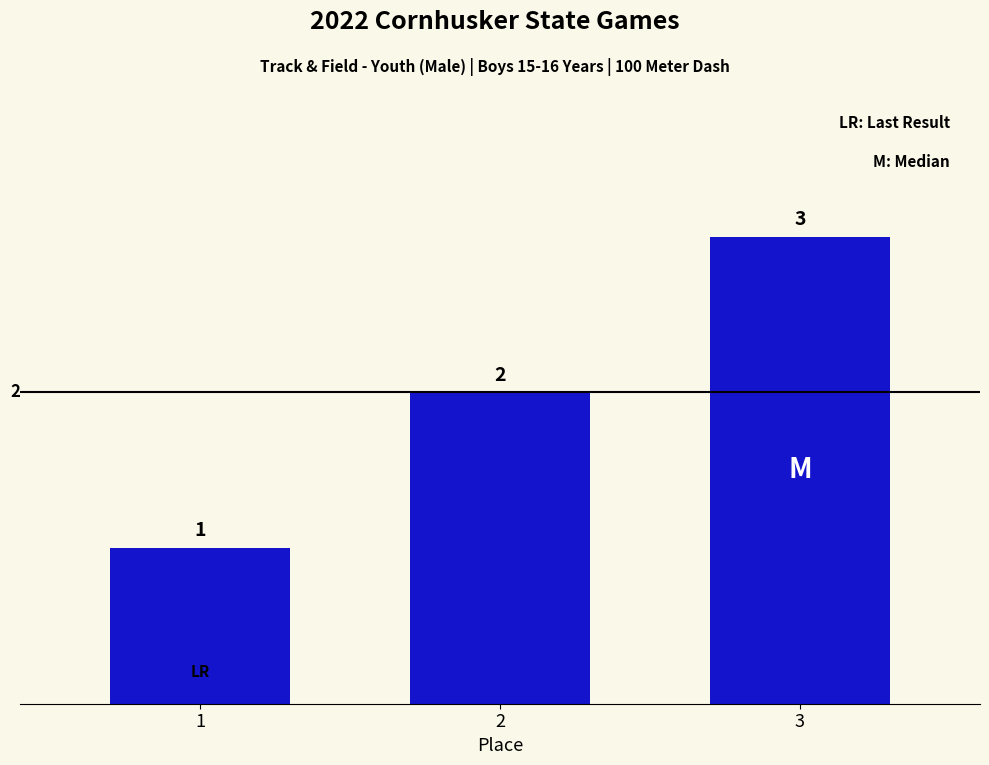

Which category has the lowest value across all series?

1